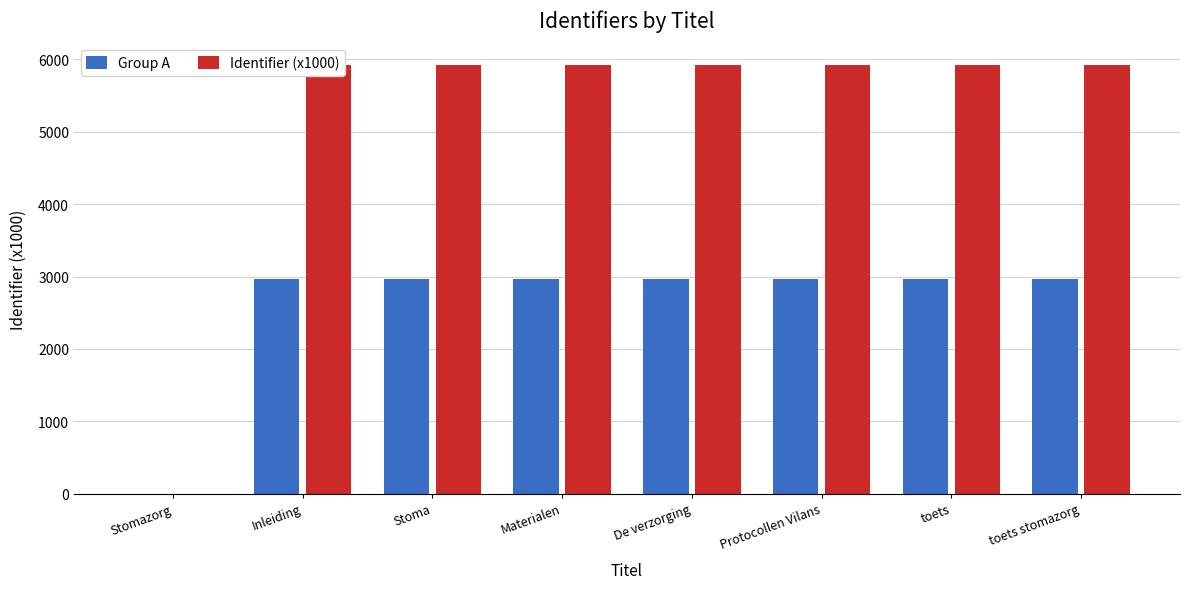

How many positive values does the Group A series have?

7